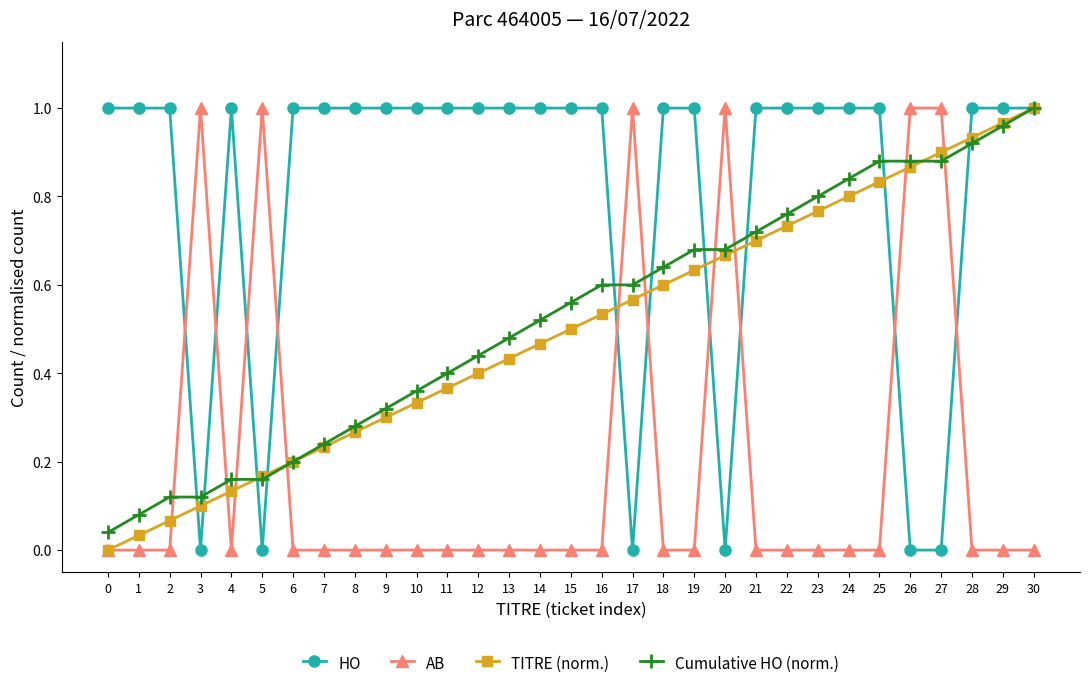

Between which two adjacent categories do HO and AB first intersect?

2 and 3